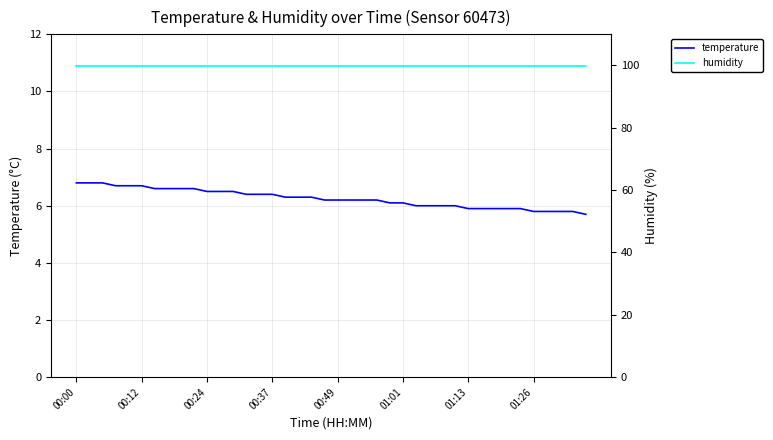

Is it true that temperature equals 6.0 at 28?

True